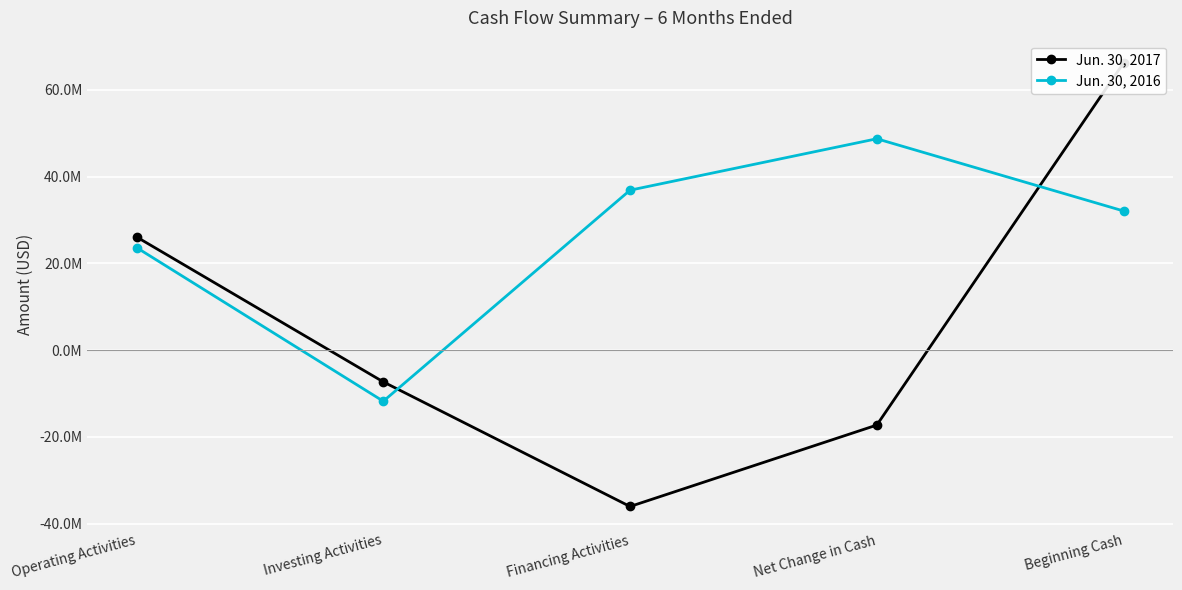

True or false: Jun. 30, 2017 has more than 2 interior local peaks.

False